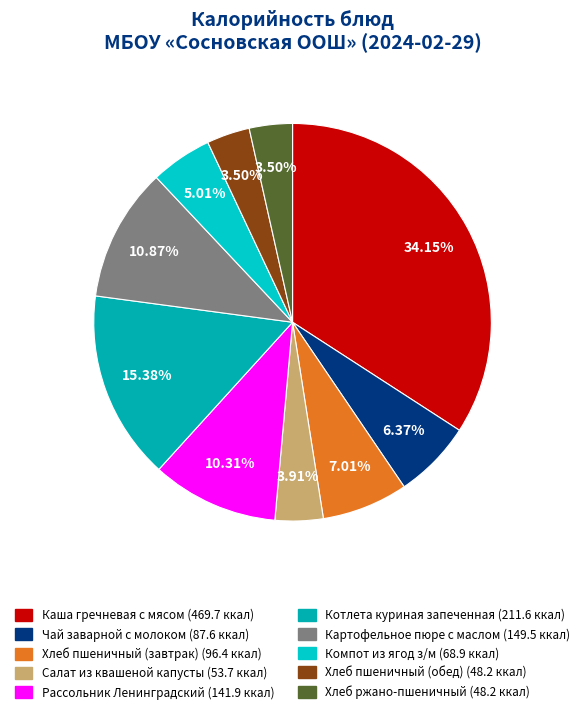

Is there any slice that represents more than half of the pie?

No